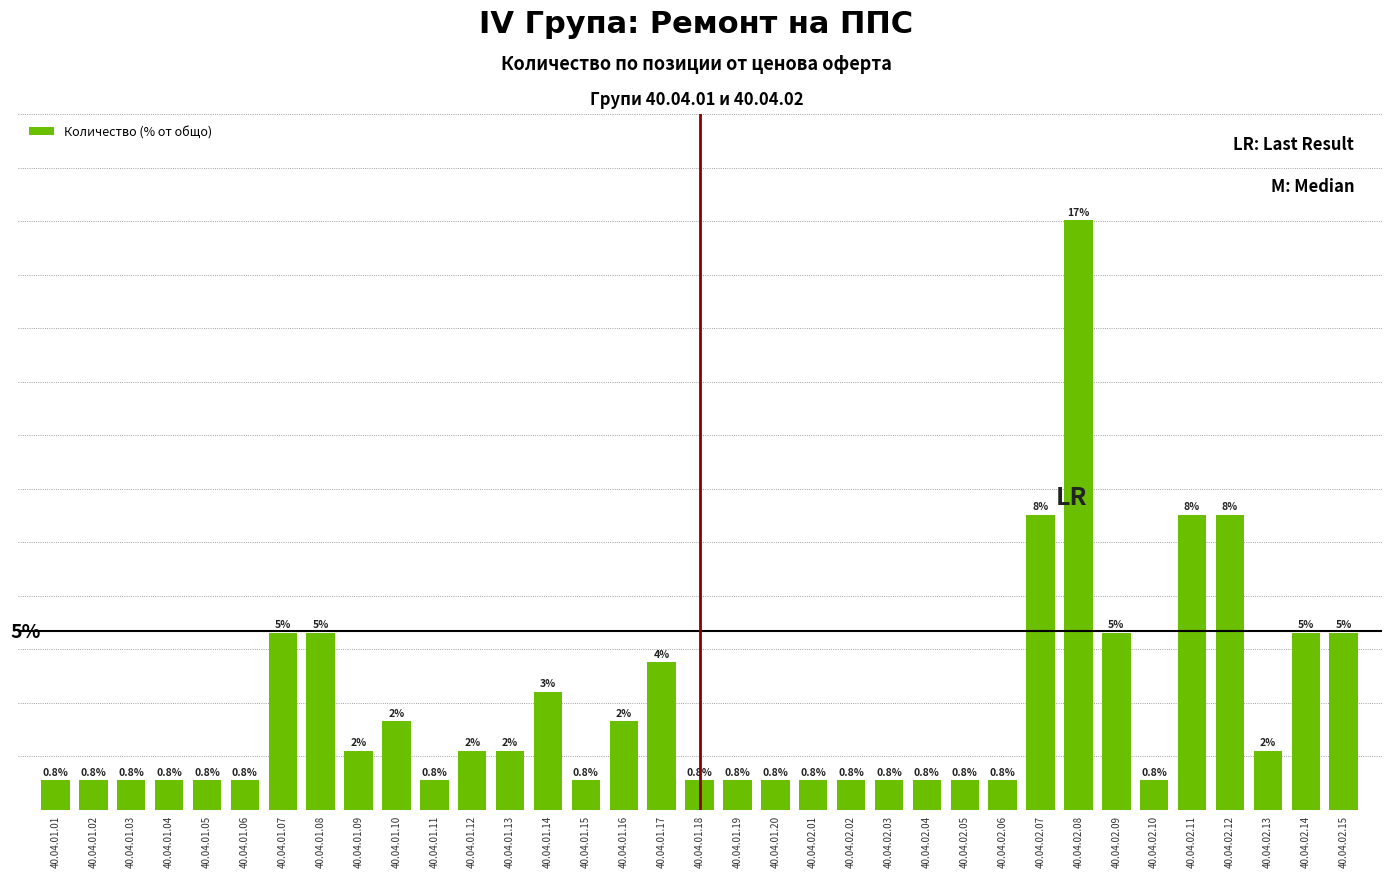

What is the label of the 3rd bar from the left?

40.04.01.03